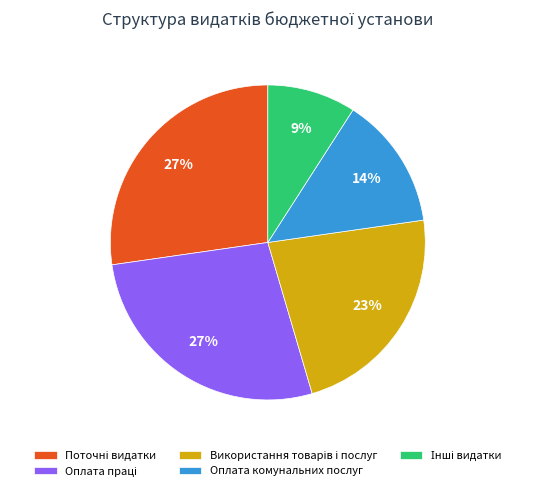

To the nearest percent, what is the difference between the largest and smallest slice percentages?

18%